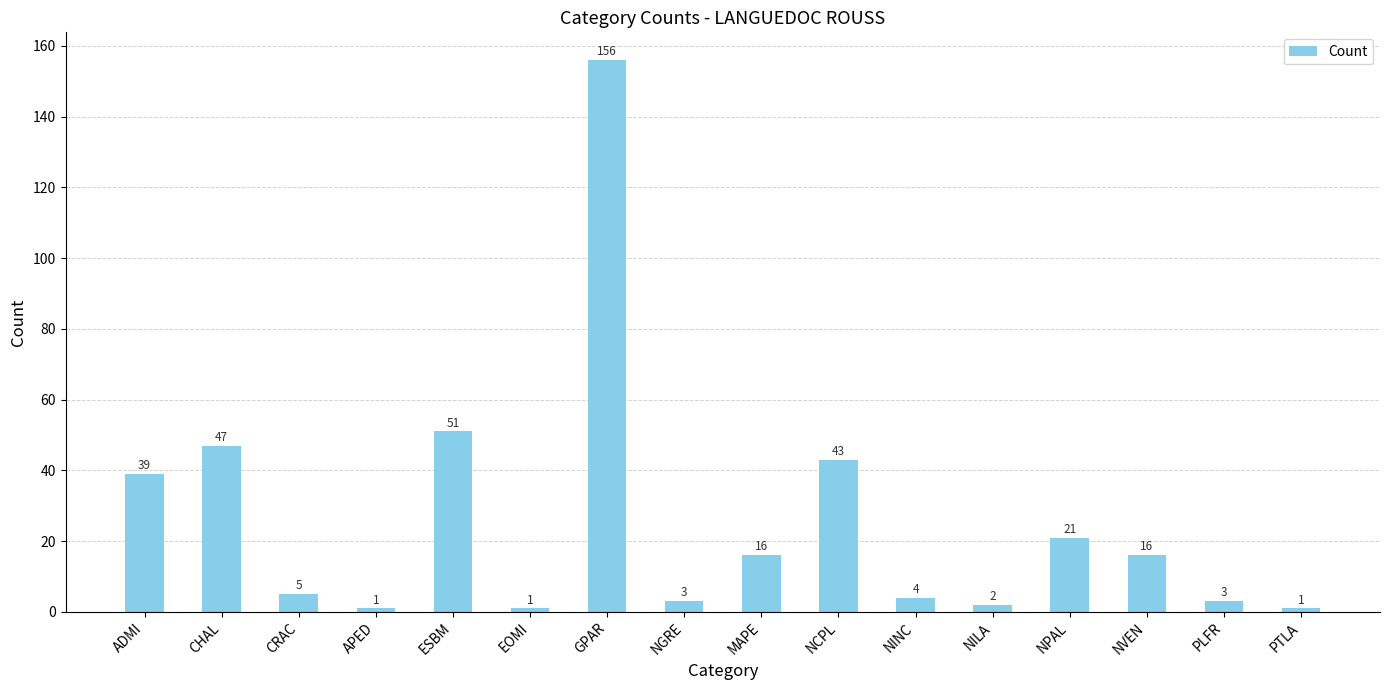

Reading left to right, what are all the values shown in this chart?

39	47	5	1	51	1	156	3	16	43	4	2	21	16	3	1